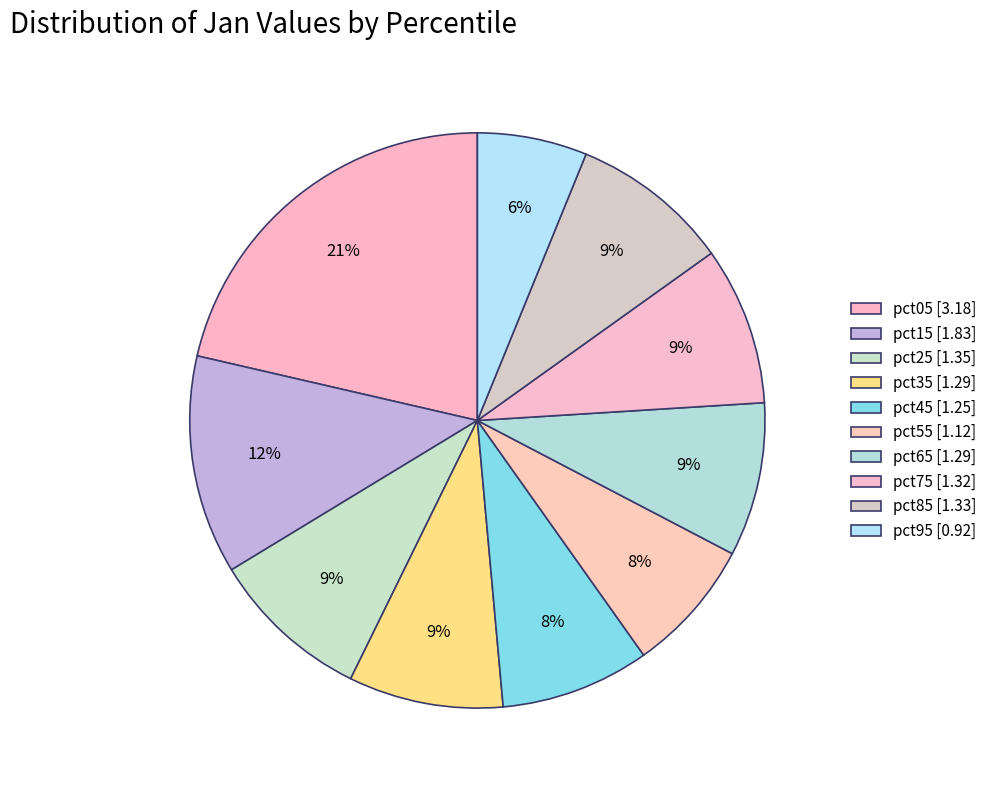

To the nearest percent, what portion does pct45 represent?

8%